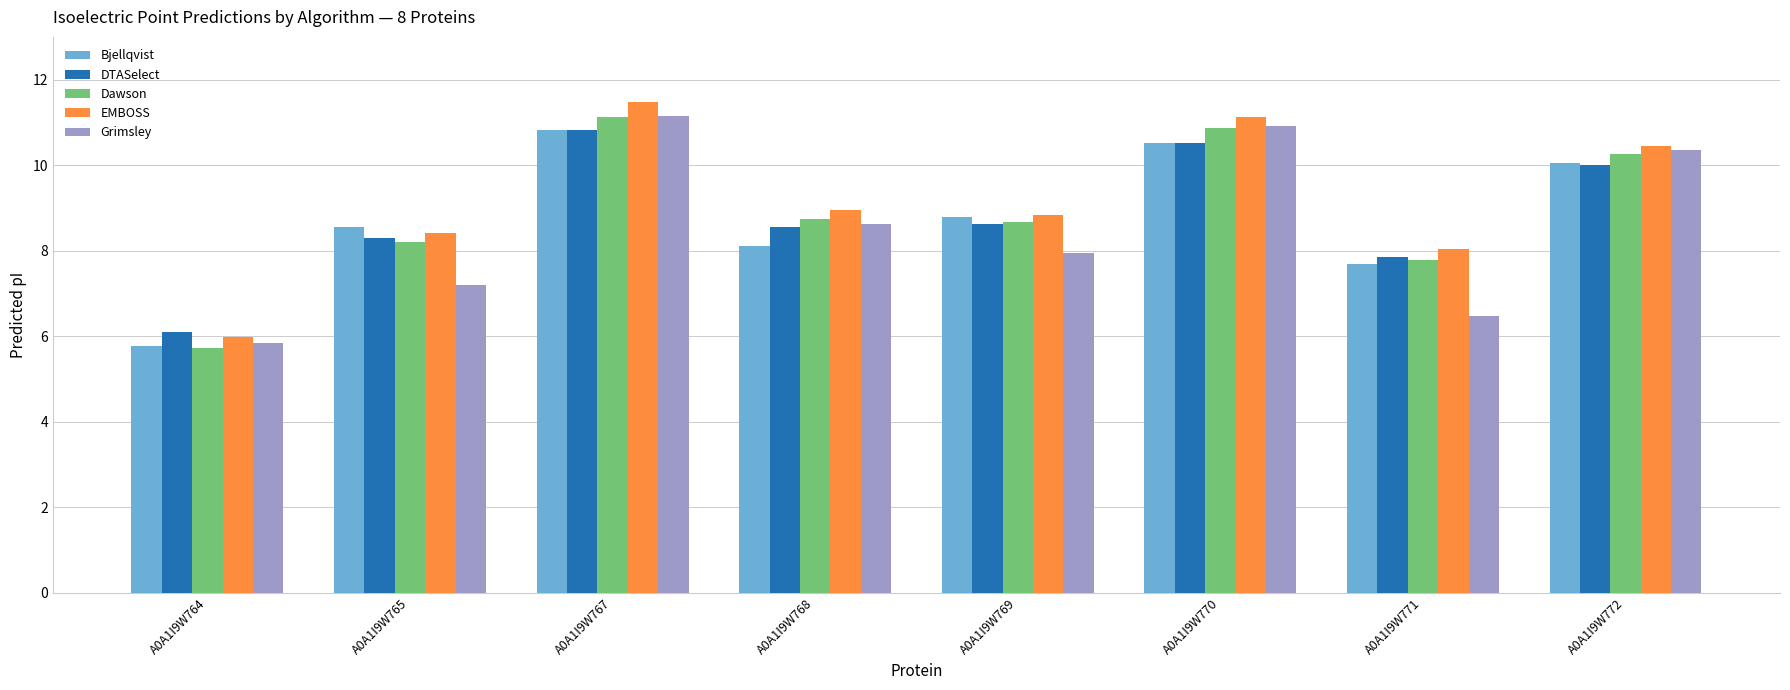

At which category is the sum across all series the highest?

A0A1I9W767